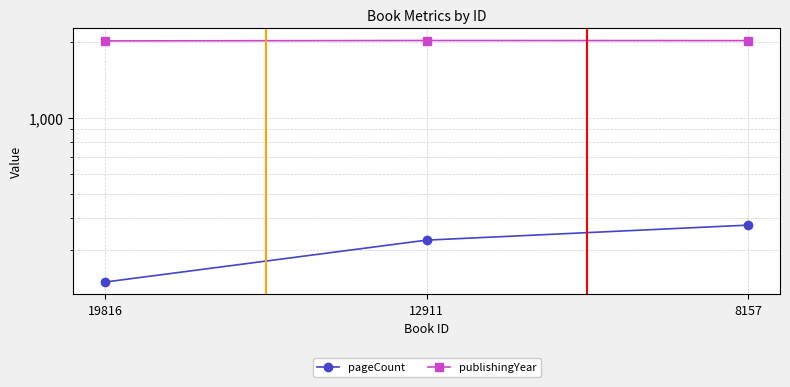

Reading left to right, list all the values displayed in this chart.

pageCount: 19816=224	12911=328	8157=376
publishingYear: 19816=2011	12911=2018	8157=2016